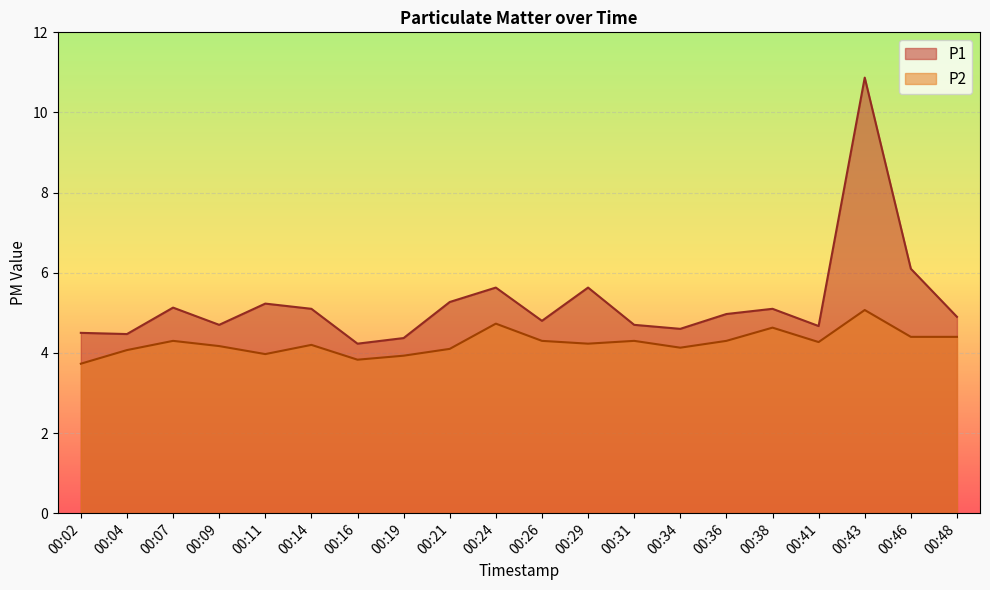

What are all the series names shown in the legend?

P1, P2